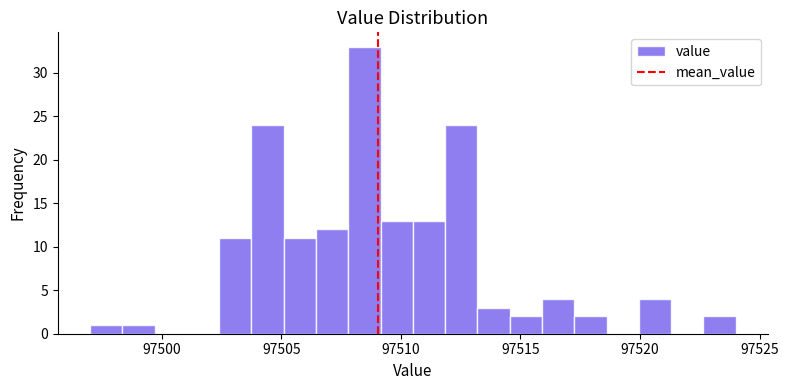

Read against the x-axis, roughly where is the centre of the tallest bar?

97508.5